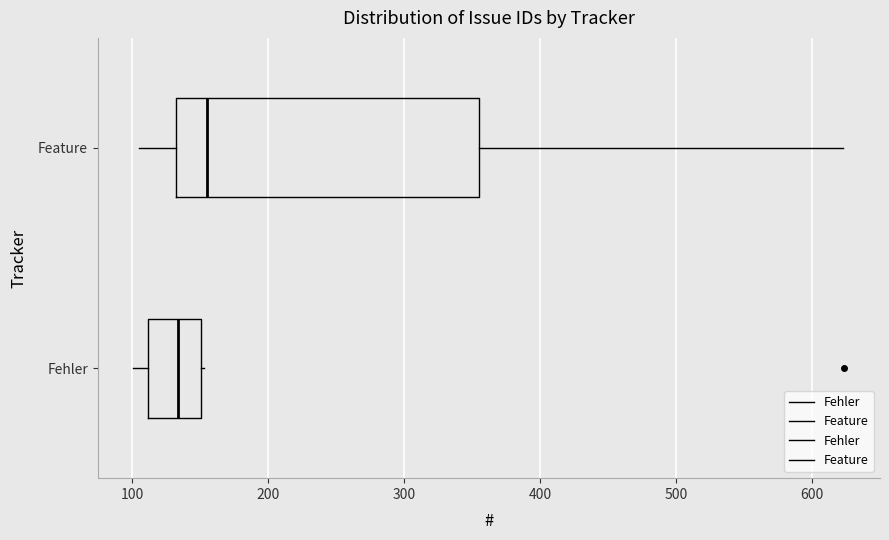

Reading bottom to top, read every box against the x-axis: the position of its median line, the range the box covers, and the ends of its whiskers. The values are not printed on the chart, so give them approximately, as read against the axis.

Fehler: median 130, box 110 to 150, whiskers 100 to 150
Feature: median 160, box 130 to 360, whiskers 110 to 620